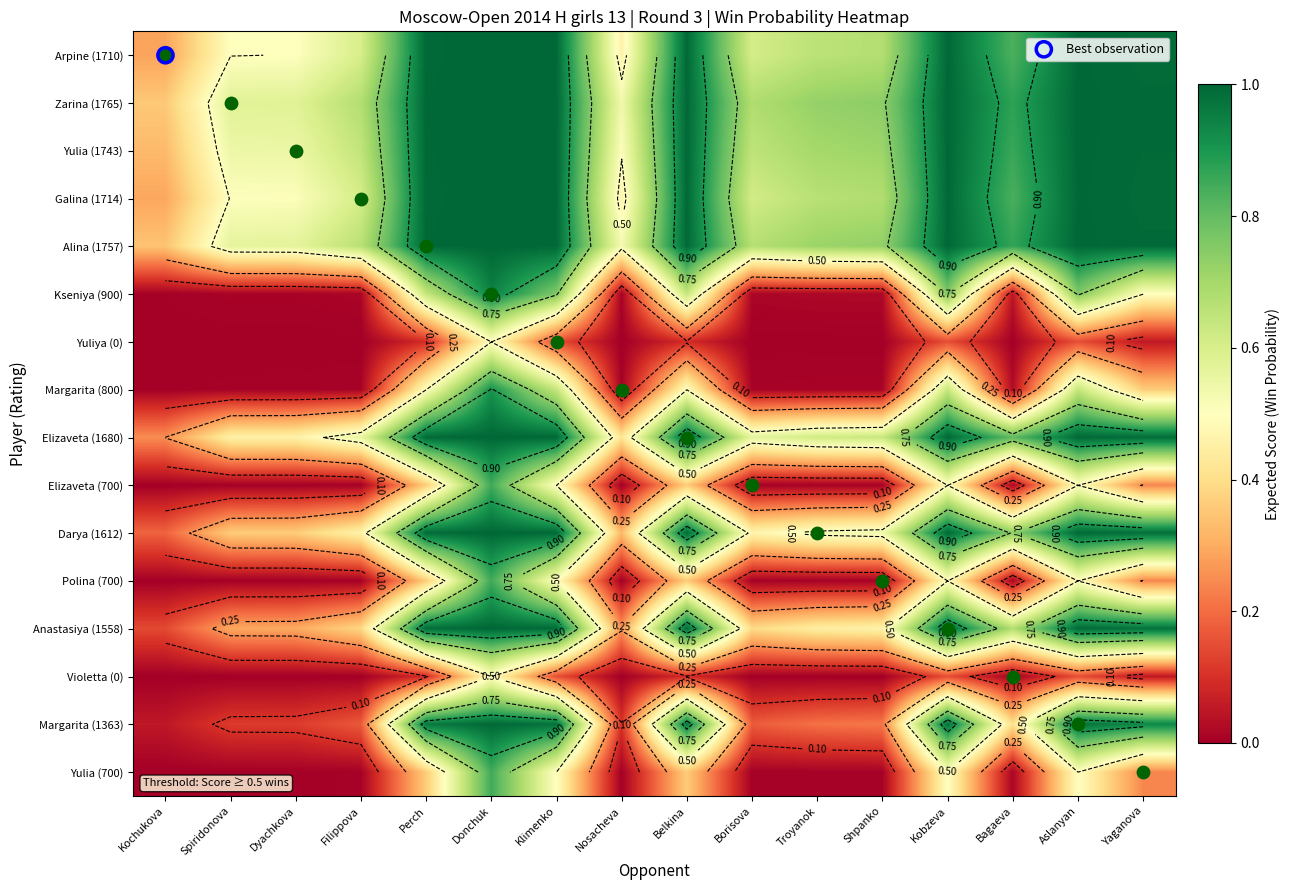

Rank the series by their maximum value, from lowest to highest.

Yuliya (0), Violetta (0), Elizaveta (700), Polina (700), Yulia (700), Margarita (800), Kseniya (900), Margarita (1363), Anastasiya (1558), Darya (1612), Elizaveta (1680), Arpine (1710), Galina (1714), Yulia (1743), Alina (1757), Zarina (1765)